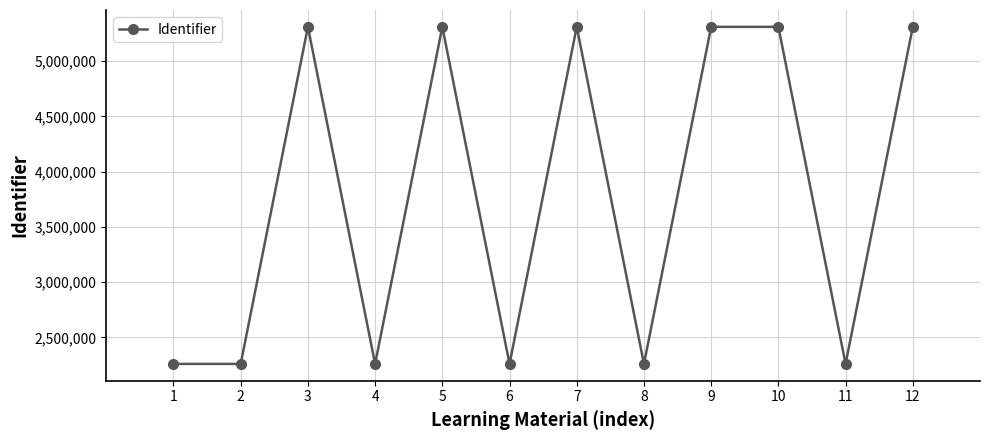

What is the value of the 1st point from the left?

2260476